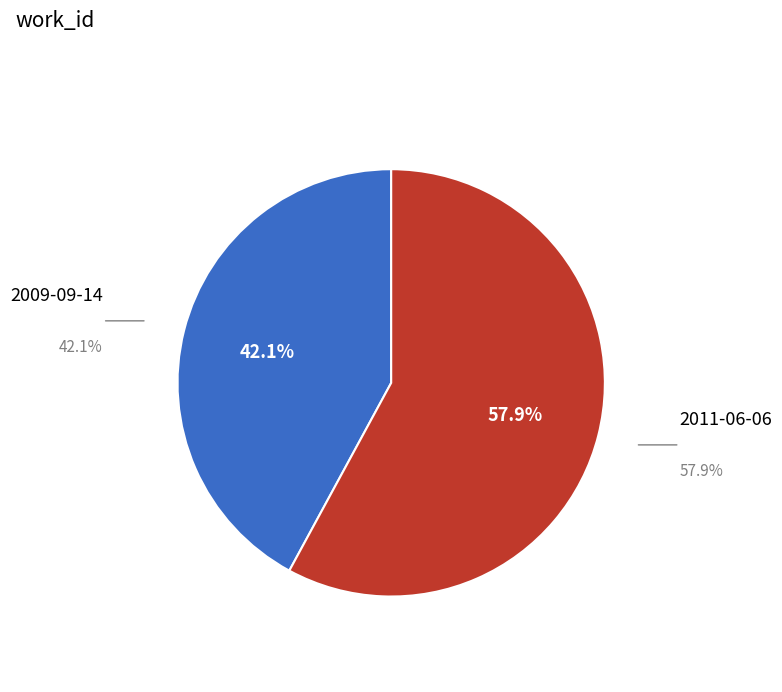

How many slices are in this pie chart?

2